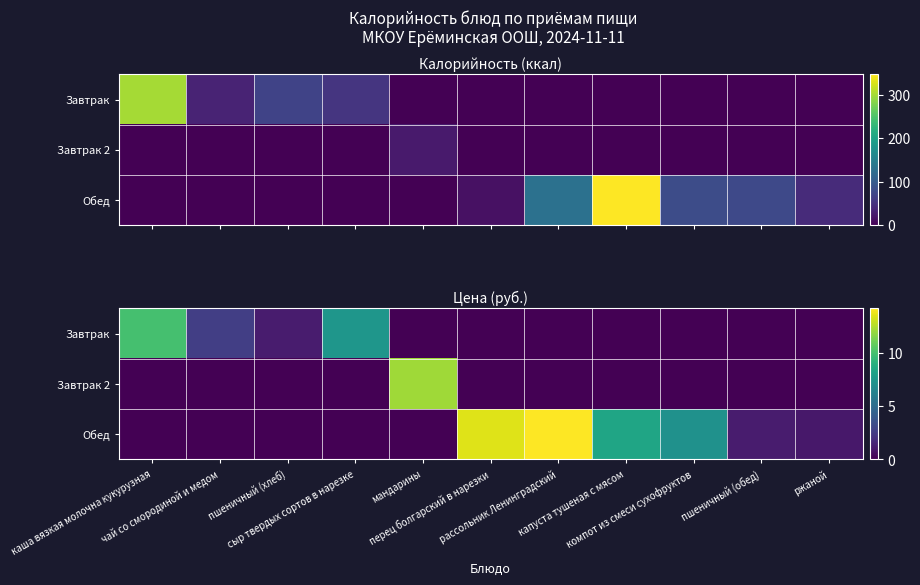

At which category does the chart reach its minimum across all series?

мандарины